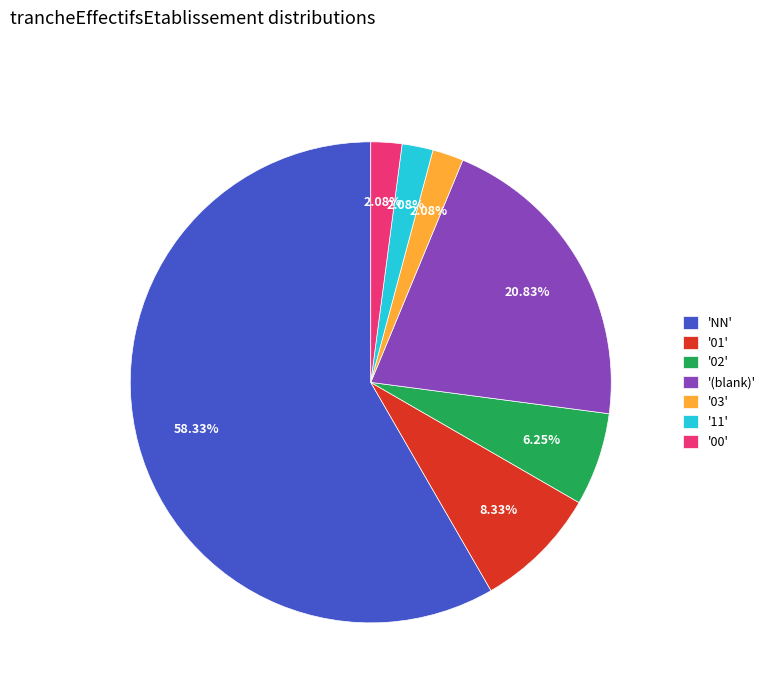

Is the sum of '02' and '(blank)' greater than half?

No